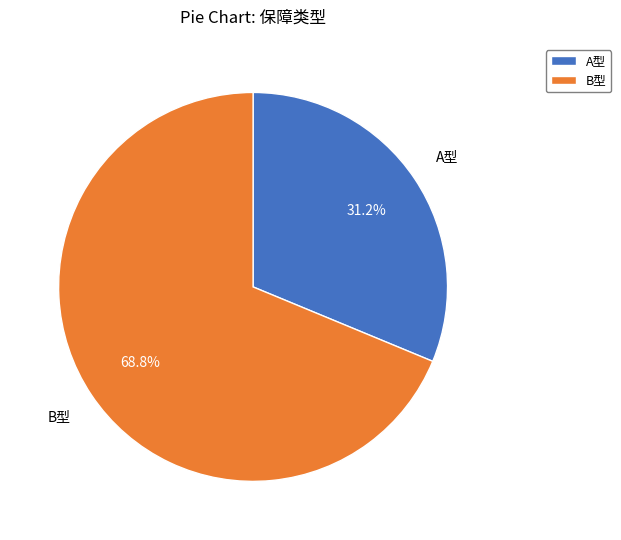

Between A型 and B型, which is larger?

B型